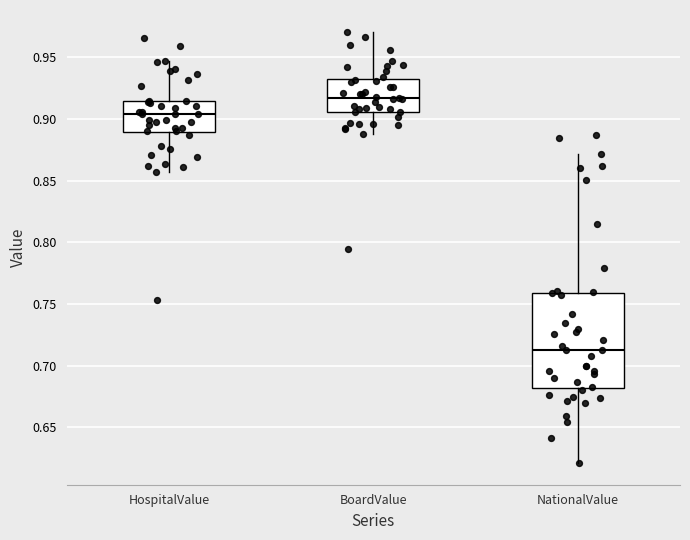

Comparing the boxes themselves (not the whiskers), which one is the tallest?

NationalValue